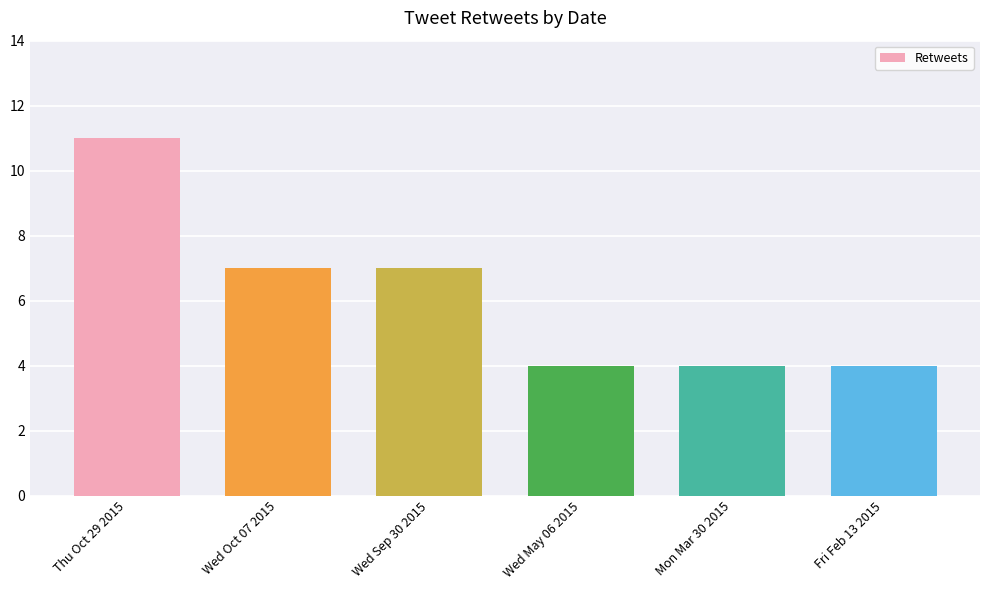

What is the sum of all values?

37